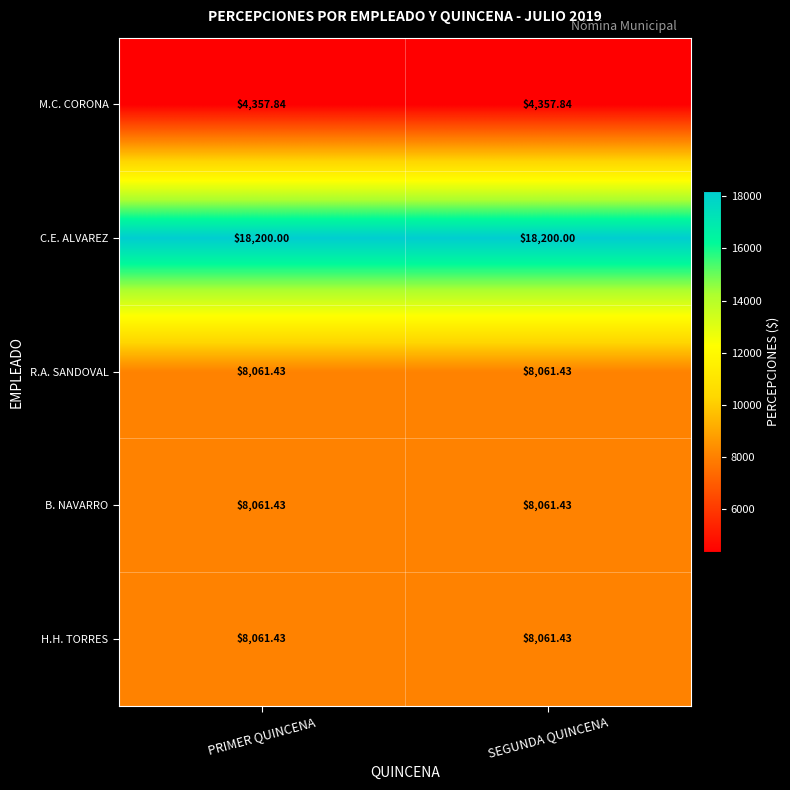

Which series has the largest total across all categories?

C.E. ALVAREZ